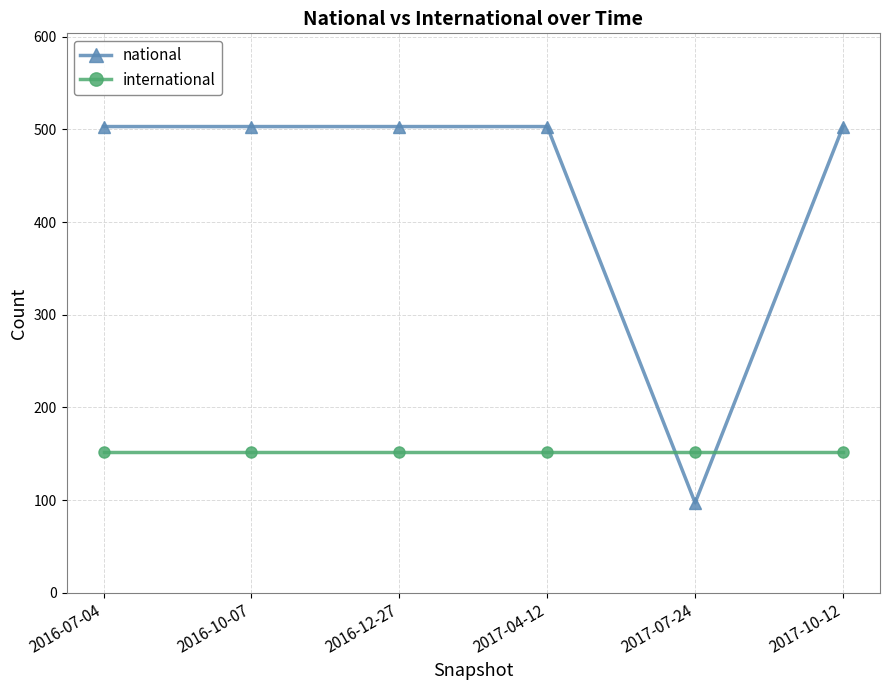

List the series in order of their peak value, lowest first.

international, national